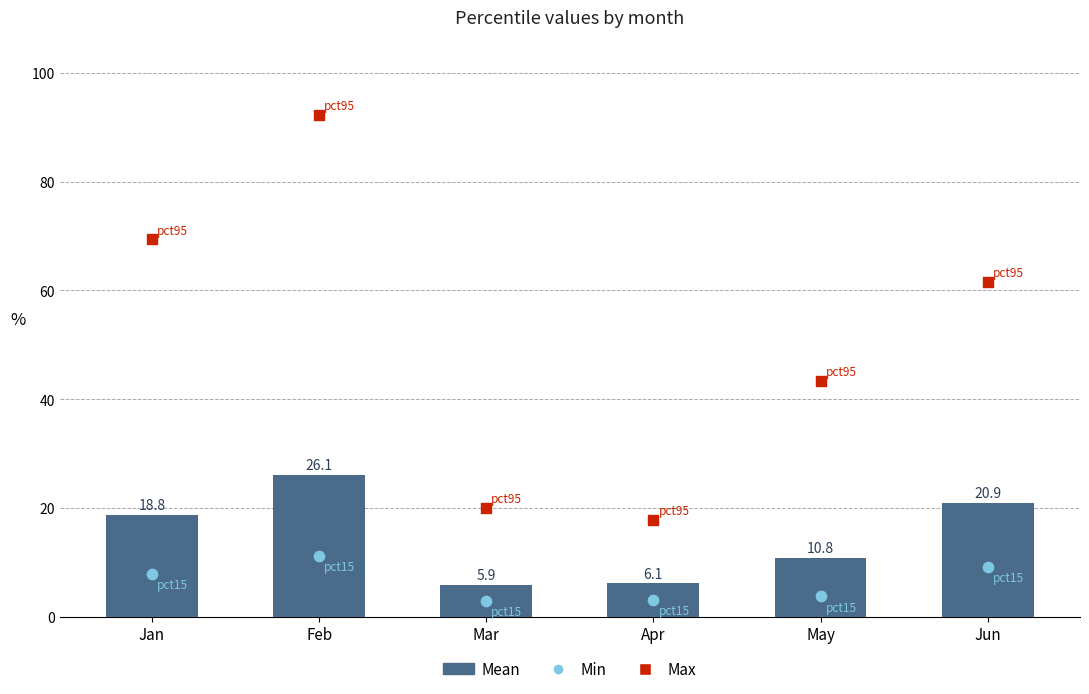

Is the value of Mean at Apr greater than the value of Min at Jan?

No